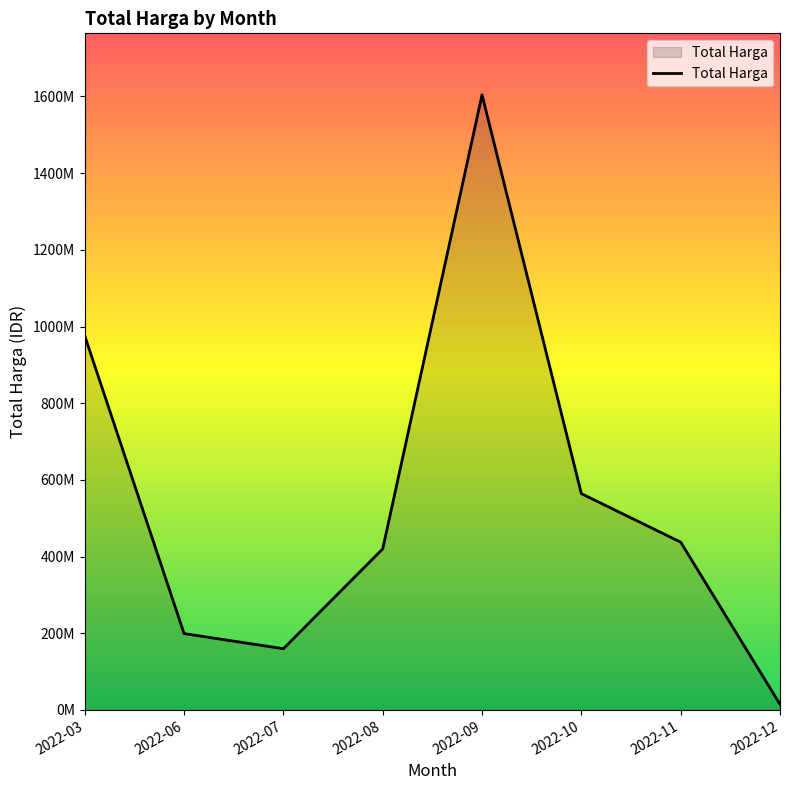

What is the sum of all values?

4375595175